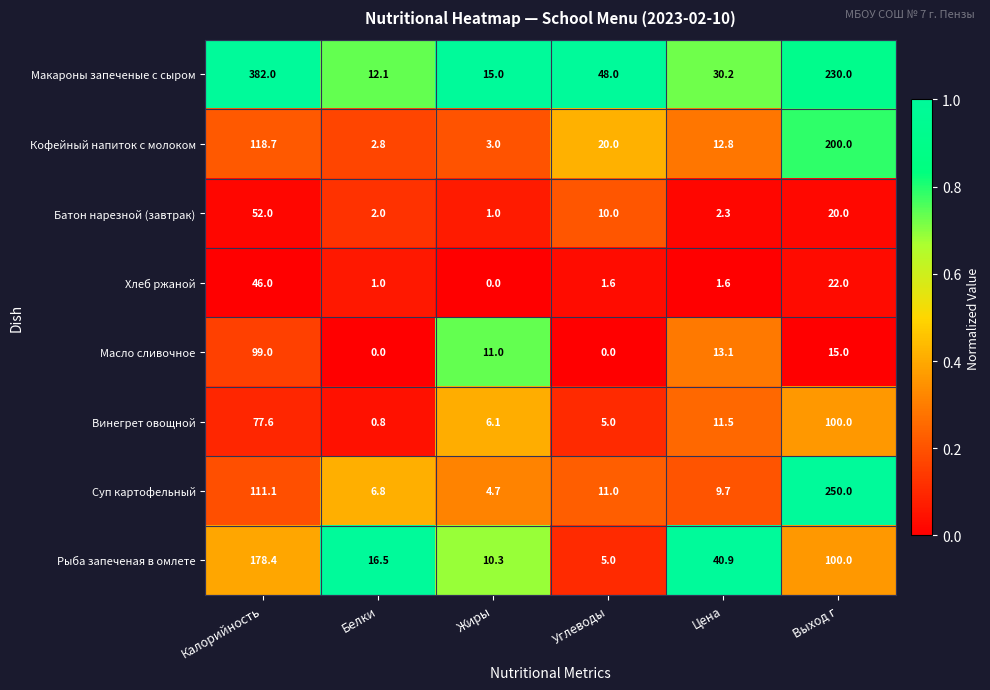

What is the difference between the Макароны запеченые с сыром values at Жиры and Калорийность?

367.0